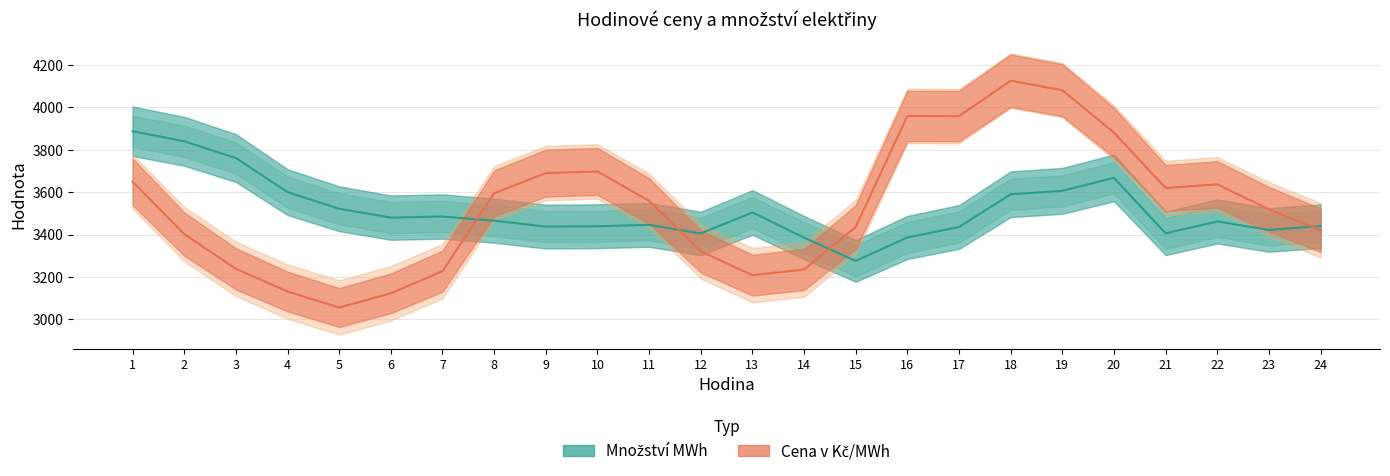

How many lines are shown in the chart?

2